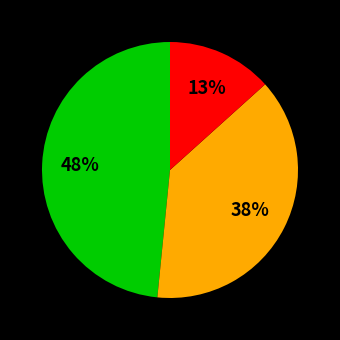

How many segments does this pie chart have?

3